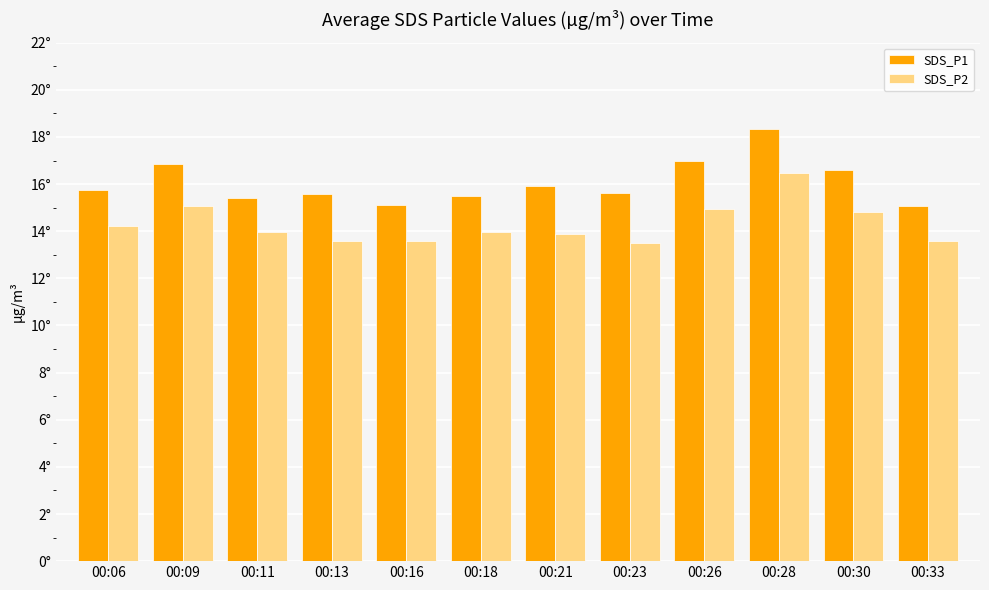

Which has a higher value, 00:28 or 00:16?

00:28